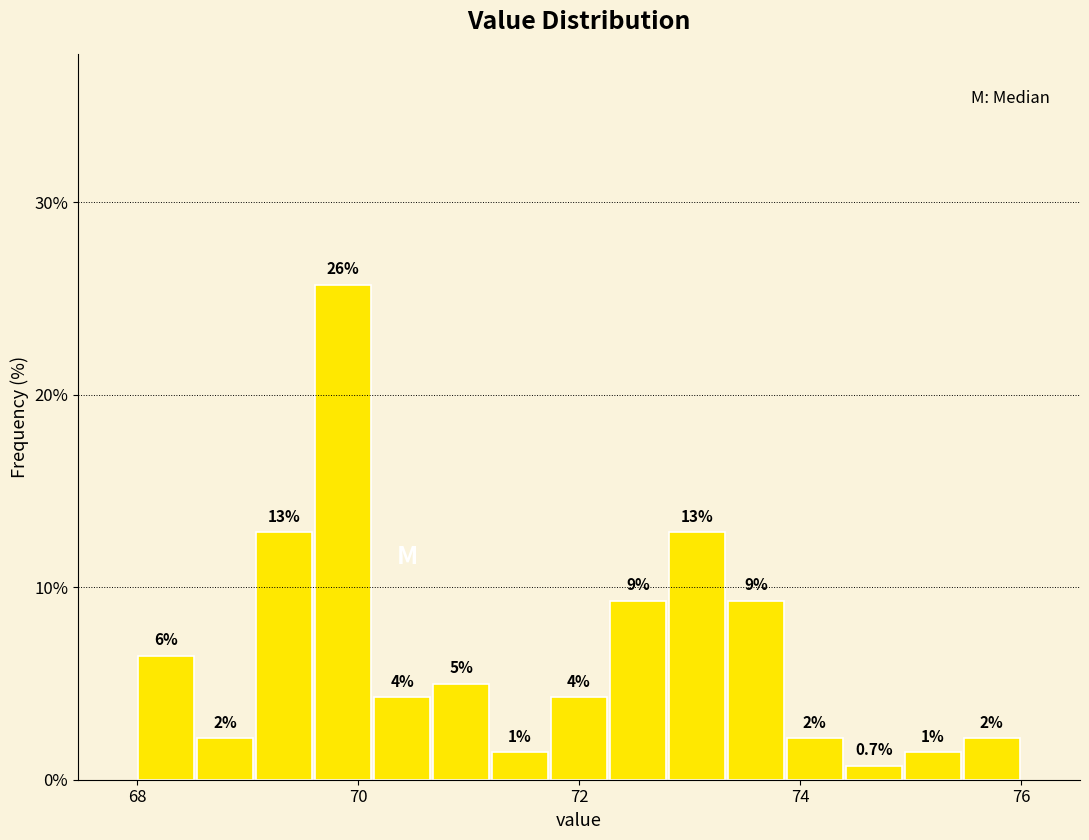

Read against the x-axis, roughly where is the centre of the tallest bar?

69.8